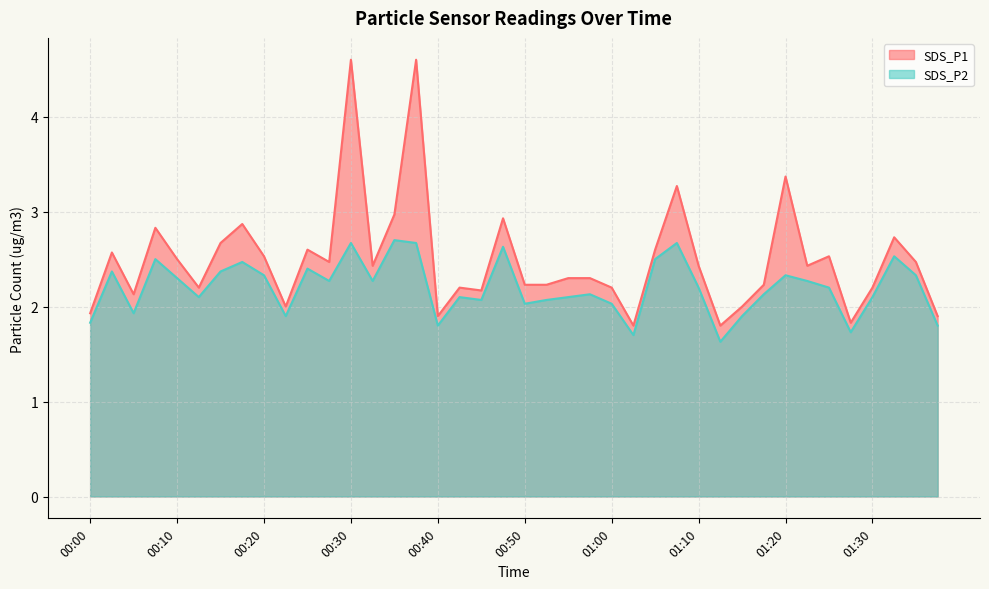

At which category does the chart reach its minimum across all series?

01:12